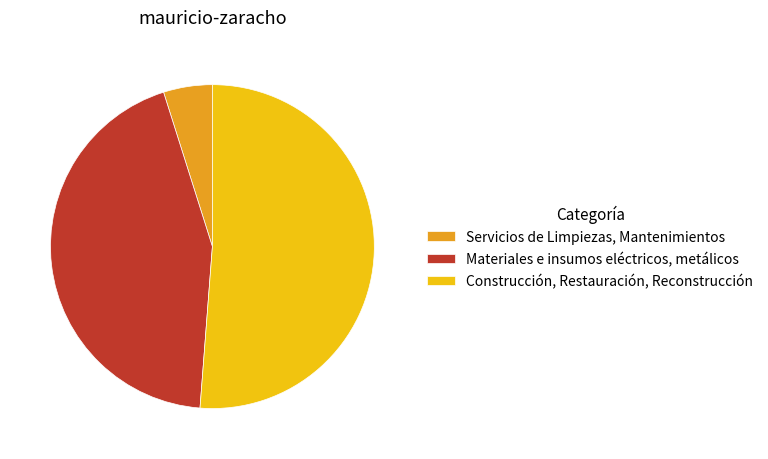

Is the sum of Construcción, Restauración, Reconstrucción and Servicios de Limpiezas, Mantenimientos greater than half?

Yes